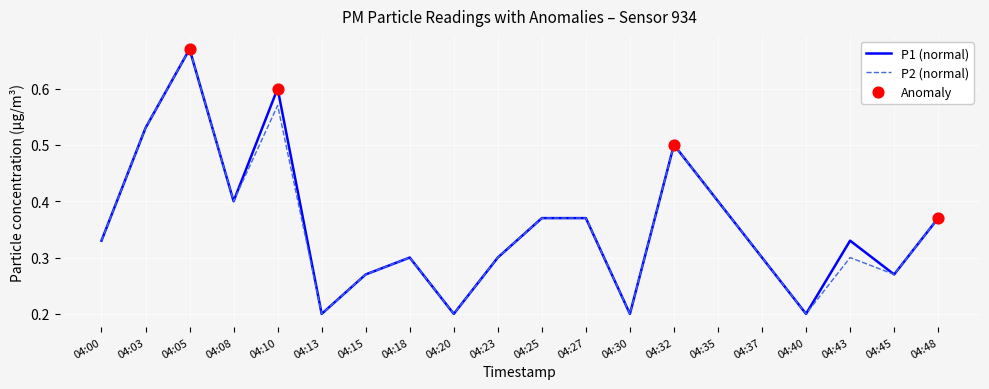

What is the total value across all series at 04:32?

1.0